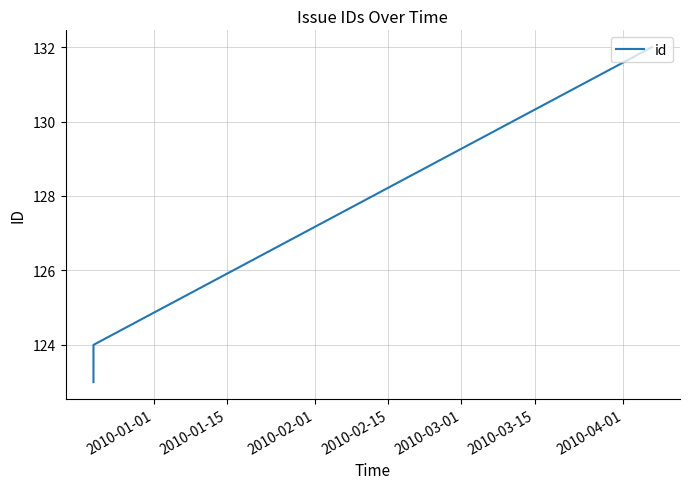

What is the maximum value shown in the chart?

132